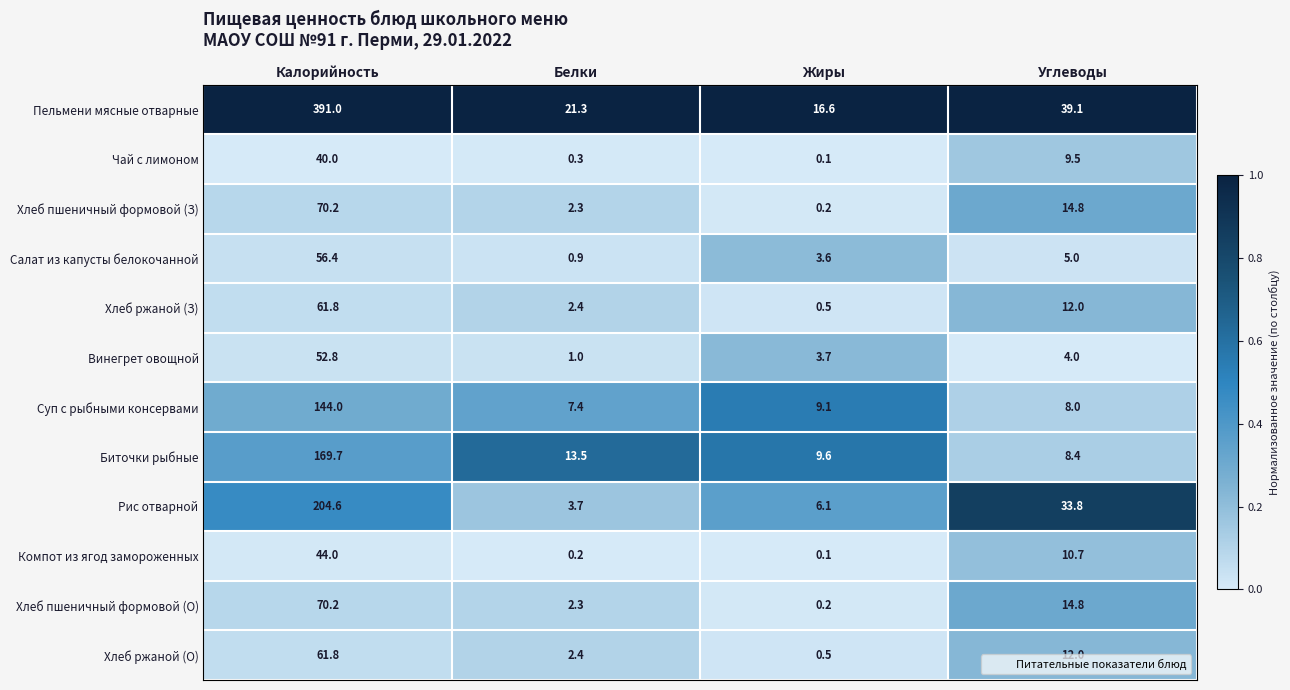

Count the number of categories in the chart.

4